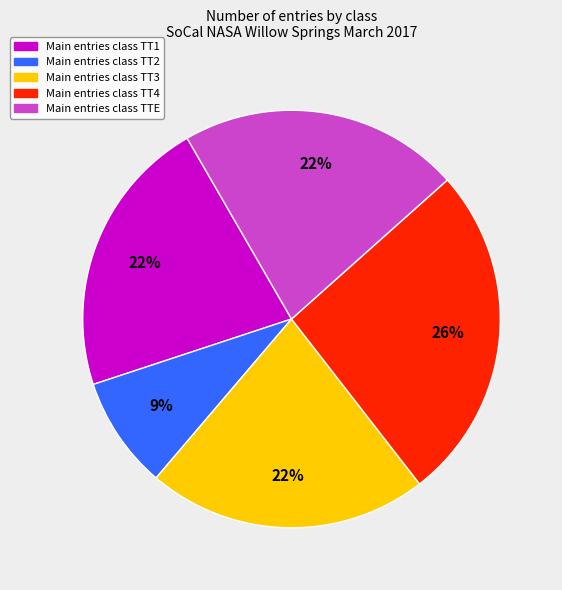

To the nearest percent, what is the difference between the largest and smallest slice percentages?

17%